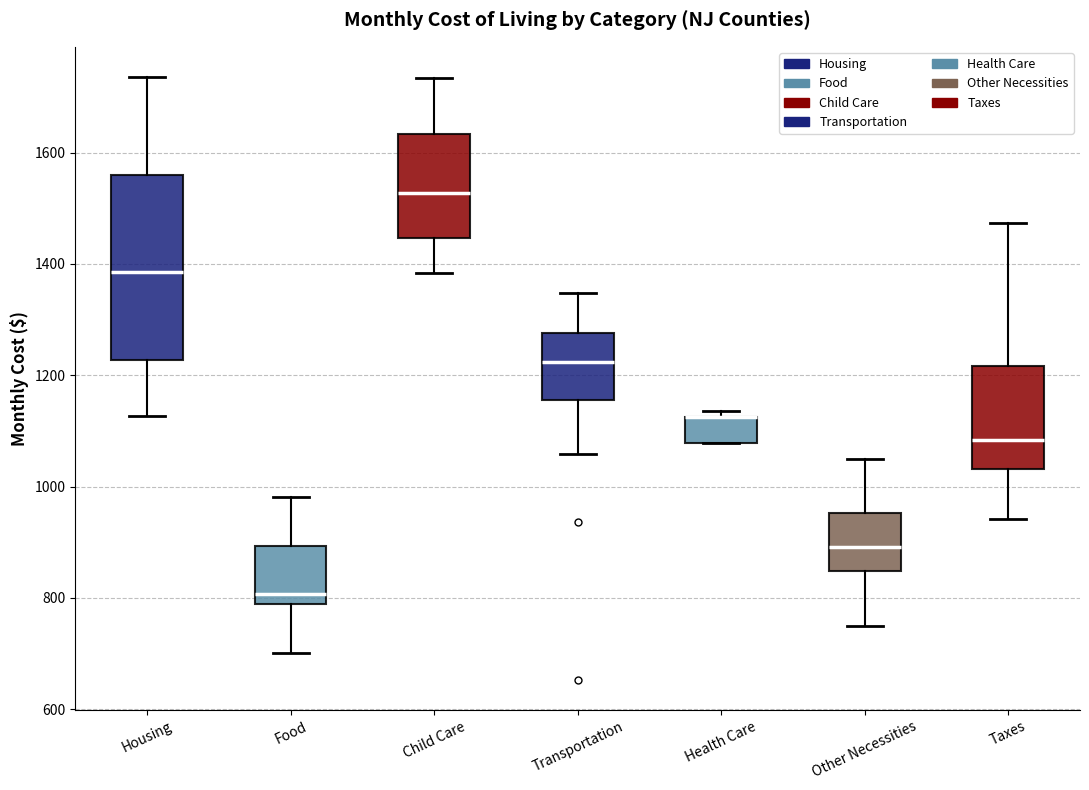

Where is the lower edge of the box for Health Care on the y-axis? The values are not printed on the chart, so give them approximately, as read against the axis.

1080